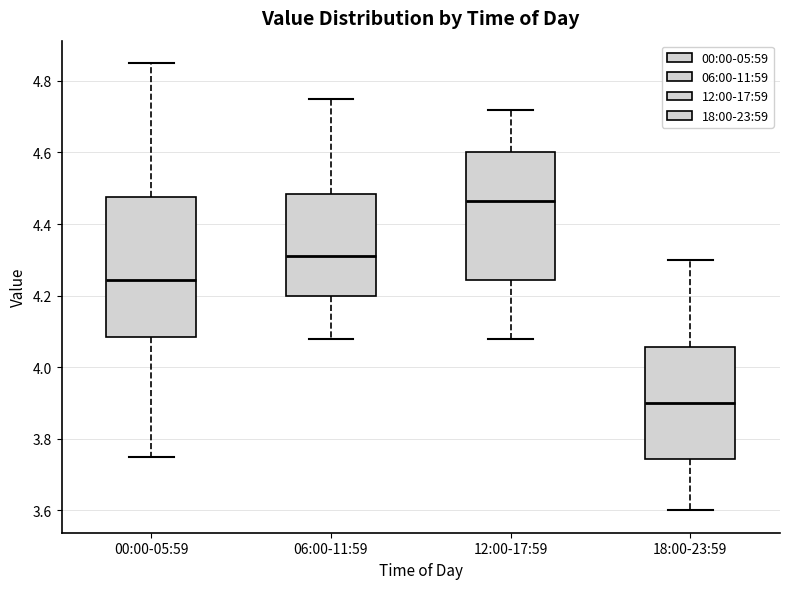

Where is the upper edge of the box for 12:00-17:59 on the y-axis? The values are not printed on the chart, so give them approximately, as read against the axis.

4.60